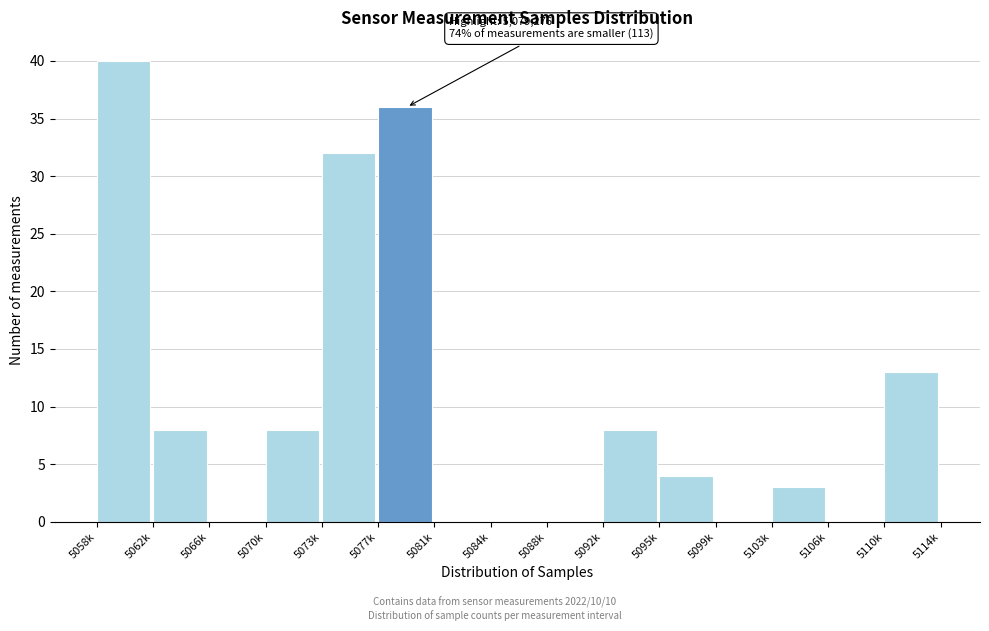

Reading left to right, list all the values displayed in this chart.

5058k=40	5062k=8	5066k=0	5070k=8	5073k=32	5077k=36	5081k=0	5084k=0	5088k=0	5092k=8	5095k=4	5099k=0	5103k=3	5106k=0	5110k=13